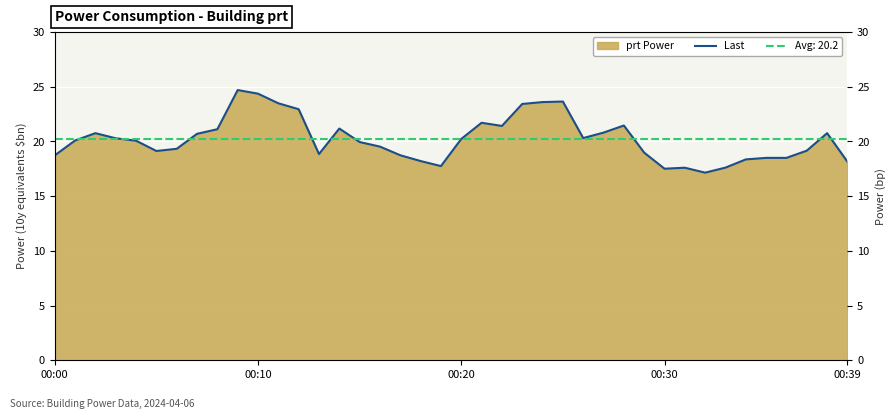

Count the number of values greater than 20.

21